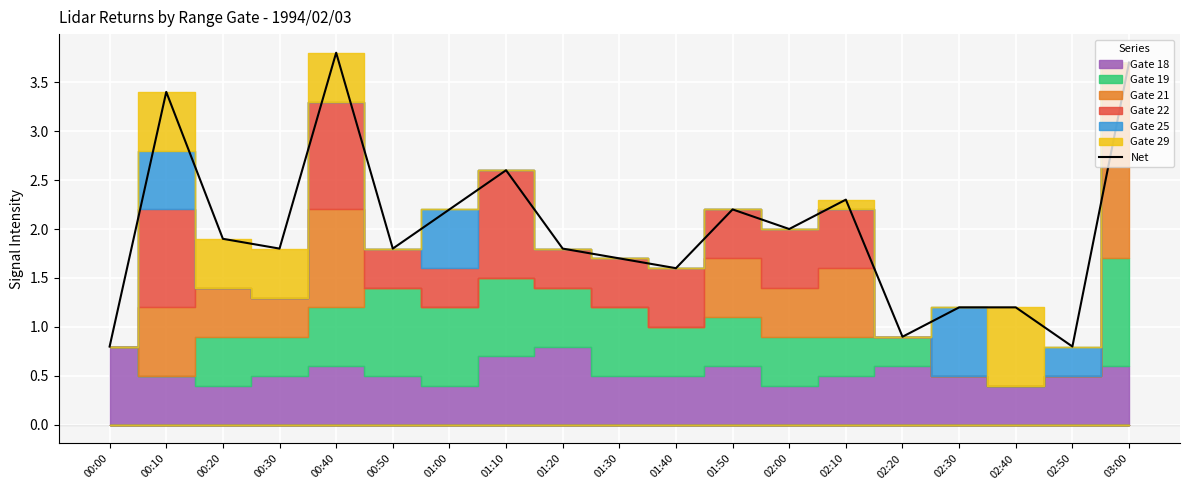

How many lines are shown in the chart?

1